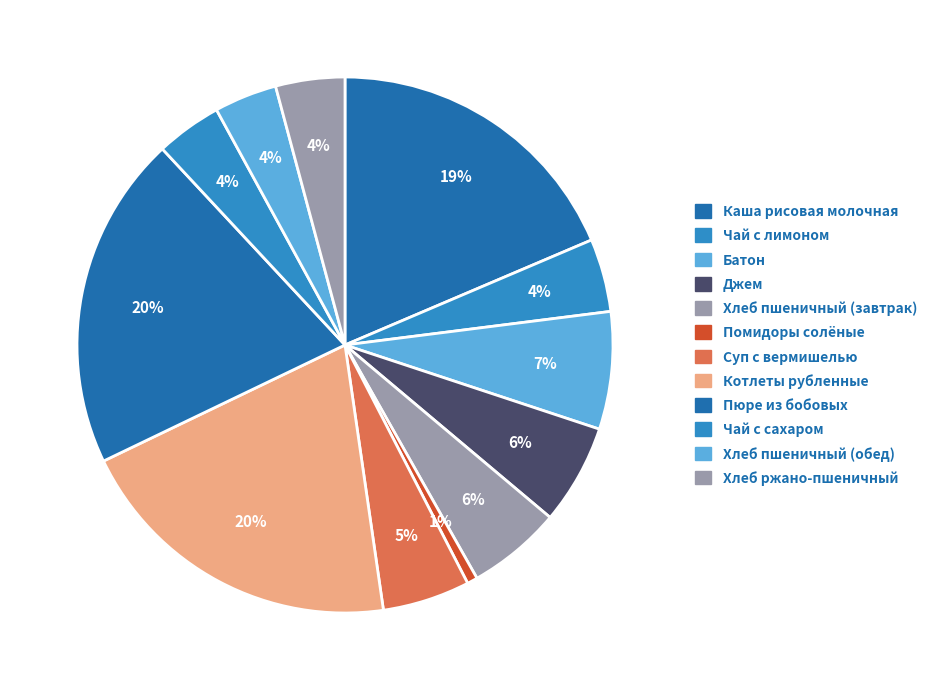

Is it true that Хлеб пшеничный (завтрак) is 1% of the pie?

False